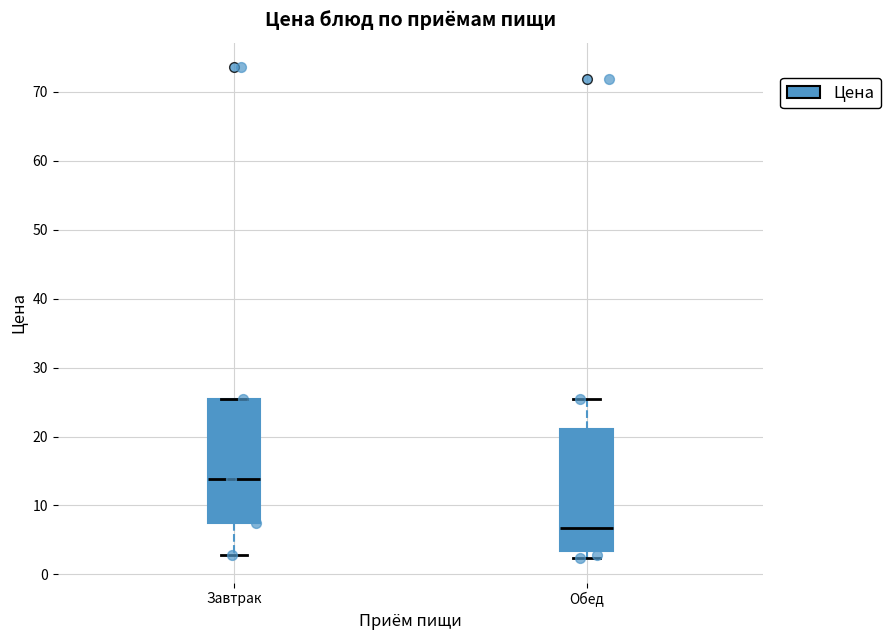

Which box's median line is the lowest?

Обед